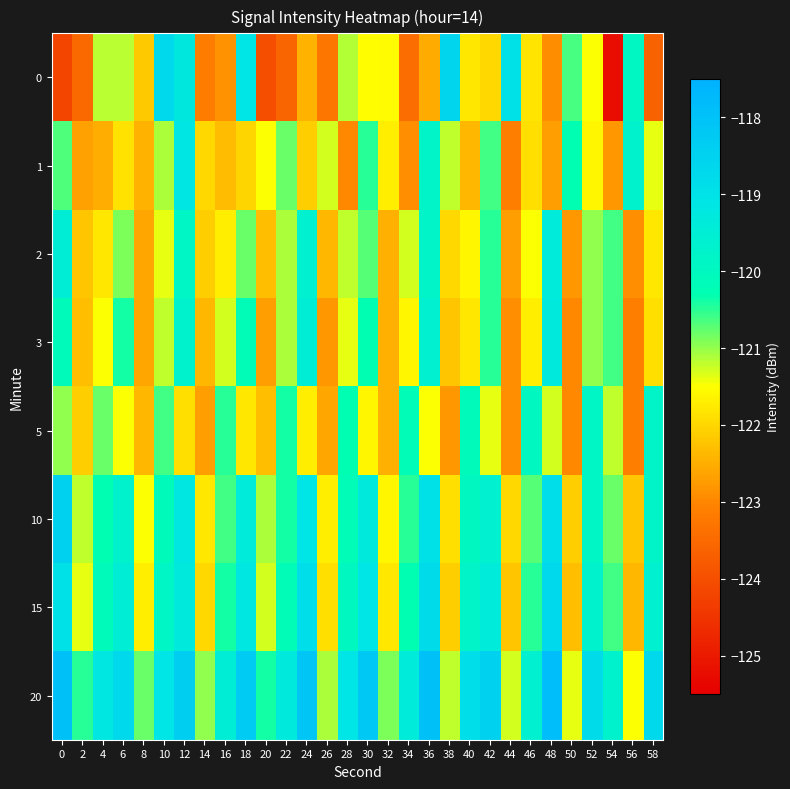

How many distinct data groups are displayed?

8